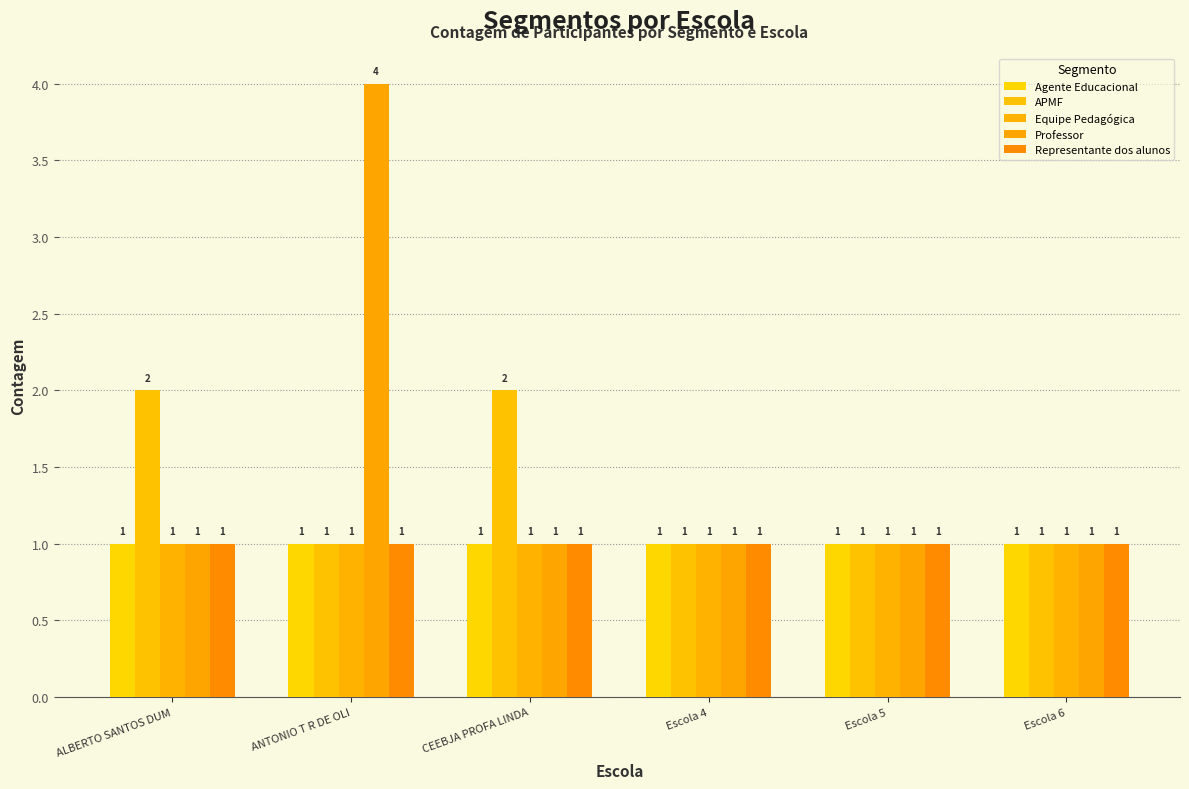

Reading left to right, list all the values displayed in this chart.

Agente Educacional: ALBERTO SANTOS DUM=1	ANTONIO T R DE OLI=1	CEEBJA PROFA LINDA=1	Escola 4=1	Escola 5=1	Escola 6=1
APMF: ALBERTO SANTOS DUM=2	ANTONIO T R DE OLI=1	CEEBJA PROFA LINDA=2	Escola 4=1	Escola 5=1	Escola 6=1
Equipe Pedagógica: ALBERTO SANTOS DUM=1	ANTONIO T R DE OLI=1	CEEBJA PROFA LINDA=1	Escola 4=1	Escola 5=1	Escola 6=1
Professor: ALBERTO SANTOS DUM=1	ANTONIO T R DE OLI=4	CEEBJA PROFA LINDA=1	Escola 4=1	Escola 5=1	Escola 6=1
Representante dos alunos: ALBERTO SANTOS DUM=1	ANTONIO T R DE OLI=1	CEEBJA PROFA LINDA=1	Escola 4=1	Escola 5=1	Escola 6=1